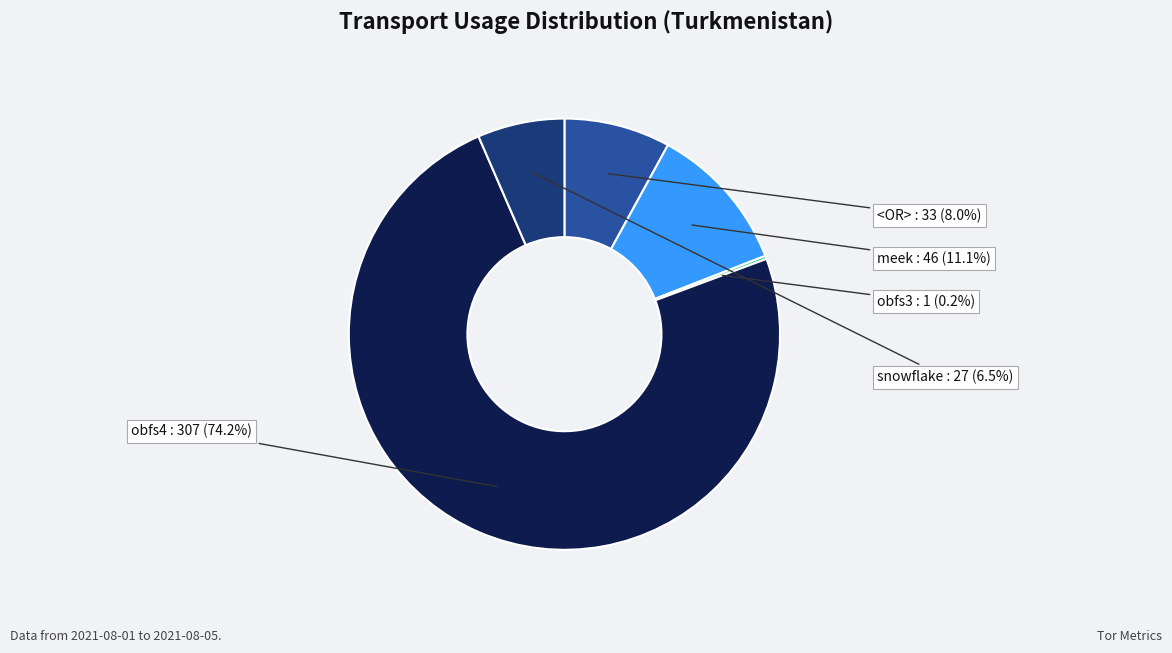

Is there any slice that represents more than half of the pie?

Yes